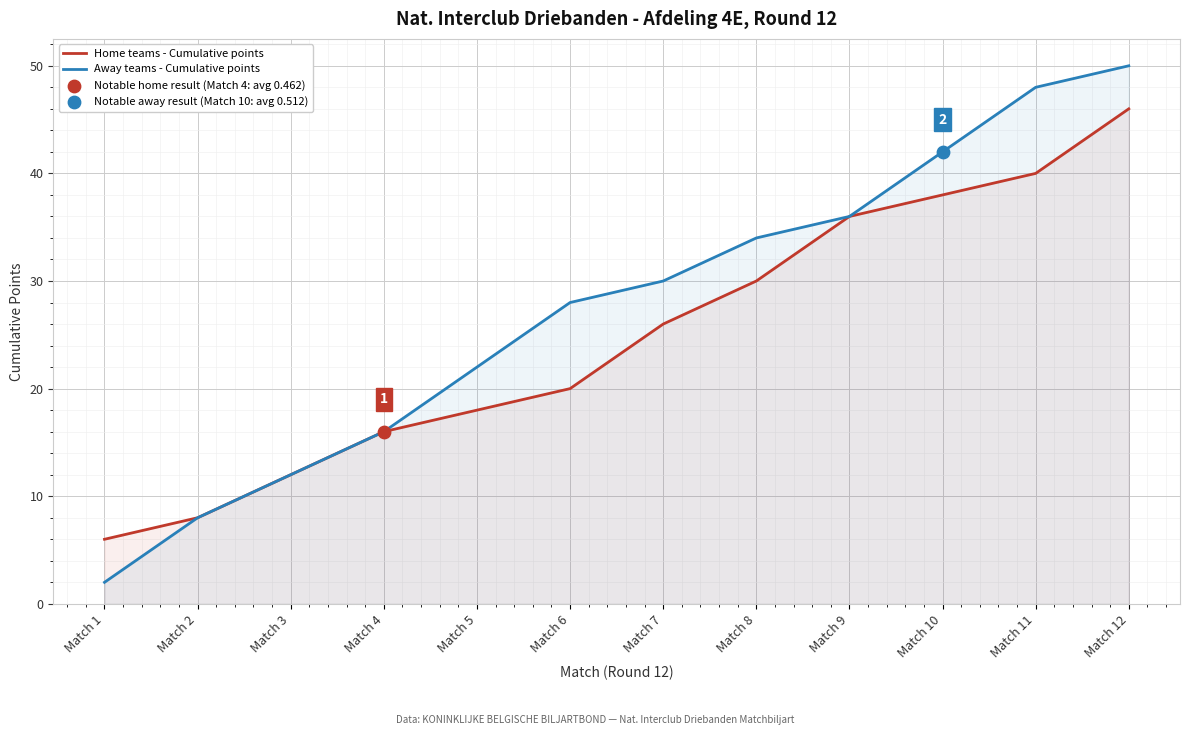

Which series has the largest Y range (max minus min)?

Away teams - Cumulative points